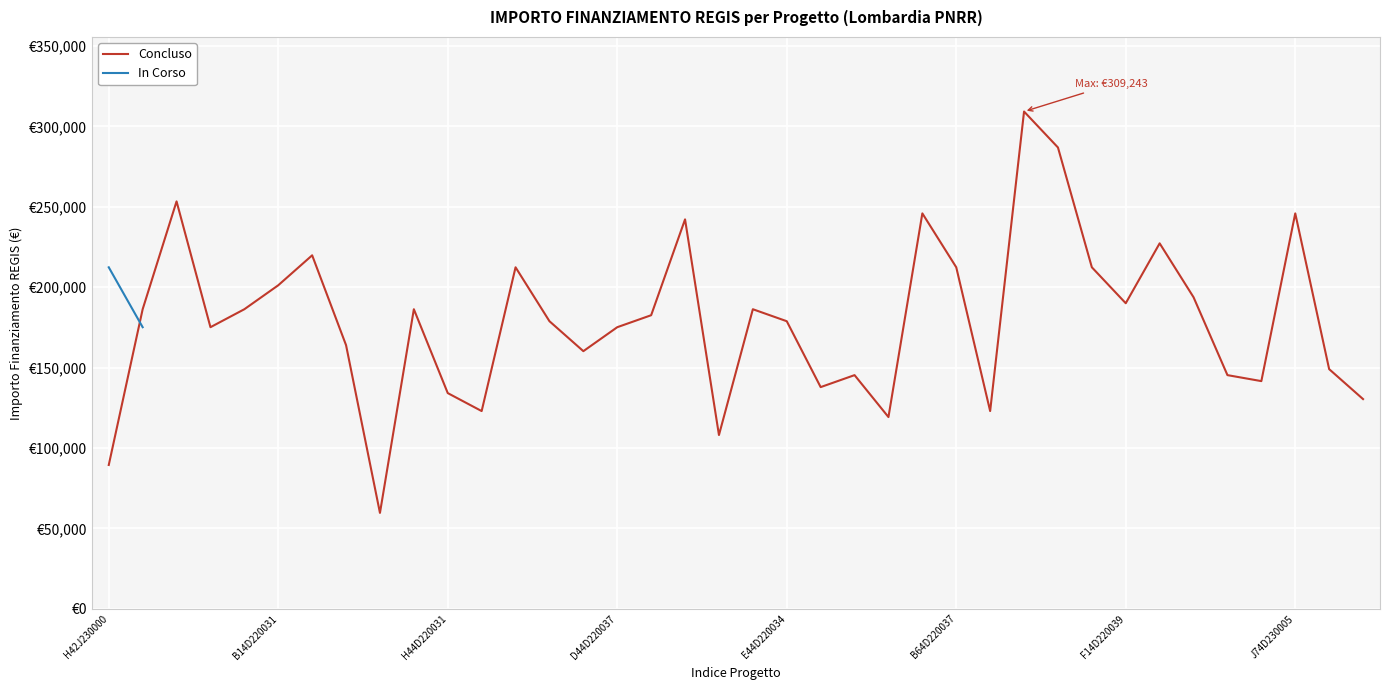

Between 14 and 36, which is larger?

14